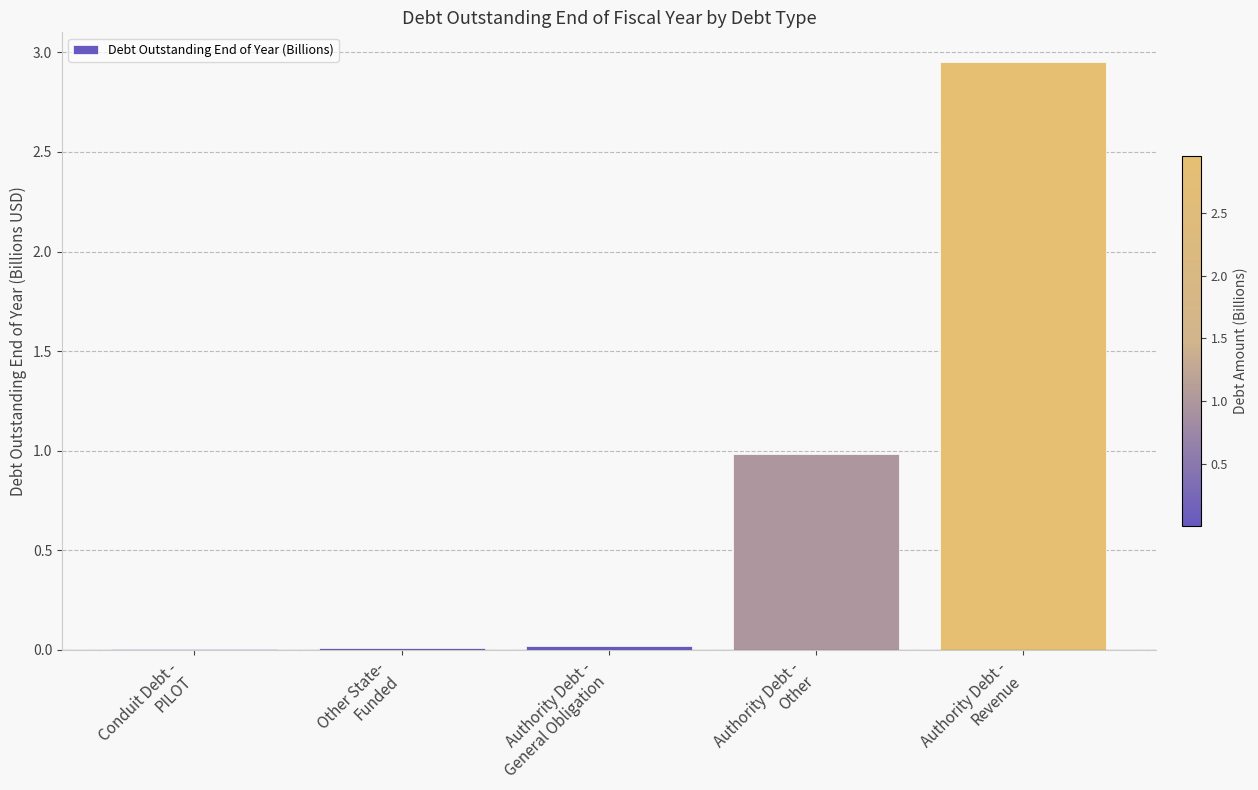

Where is the data nearest to the value 1?

Authority Debt -
Other